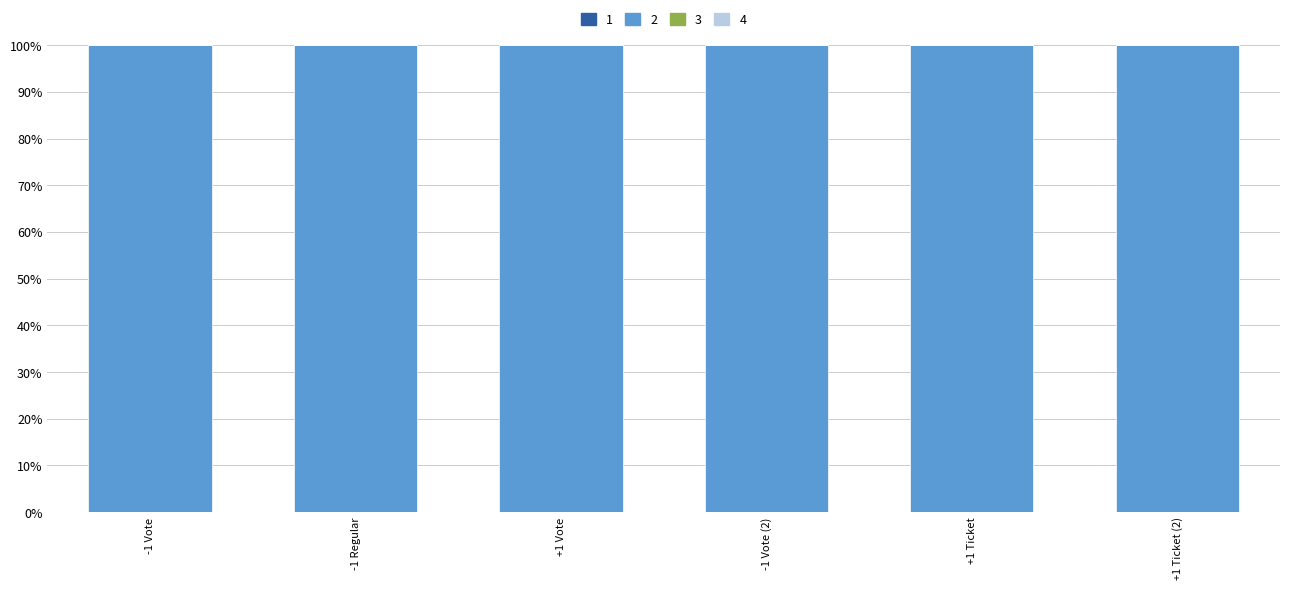

The value of 1 at -1 Regular is 0.0. True or false?

True